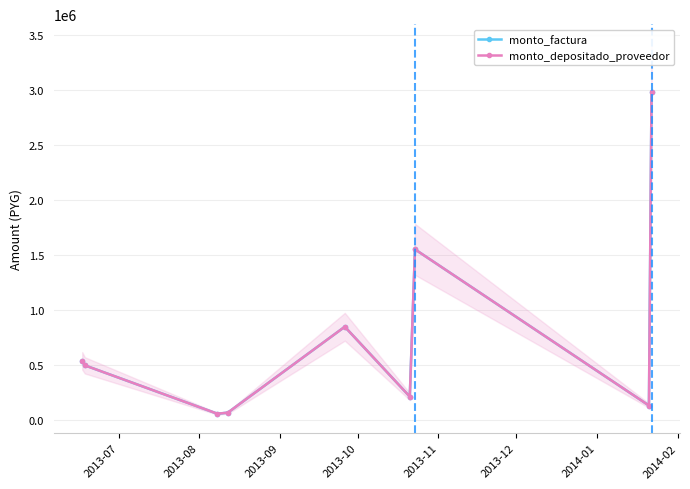

Is it true that monto_depositado_proveedor equals 128440 at 2014-02?

True